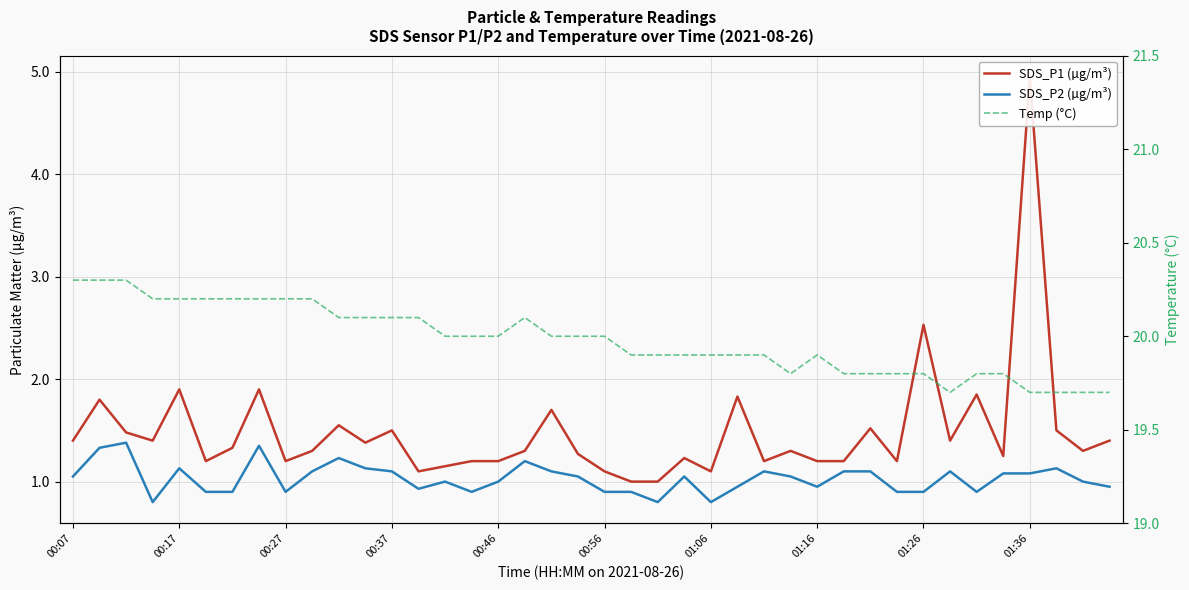

True or false: SDS_P1 (µg/m³) and SDS_P2 (µg/m³) cross at least once.

False